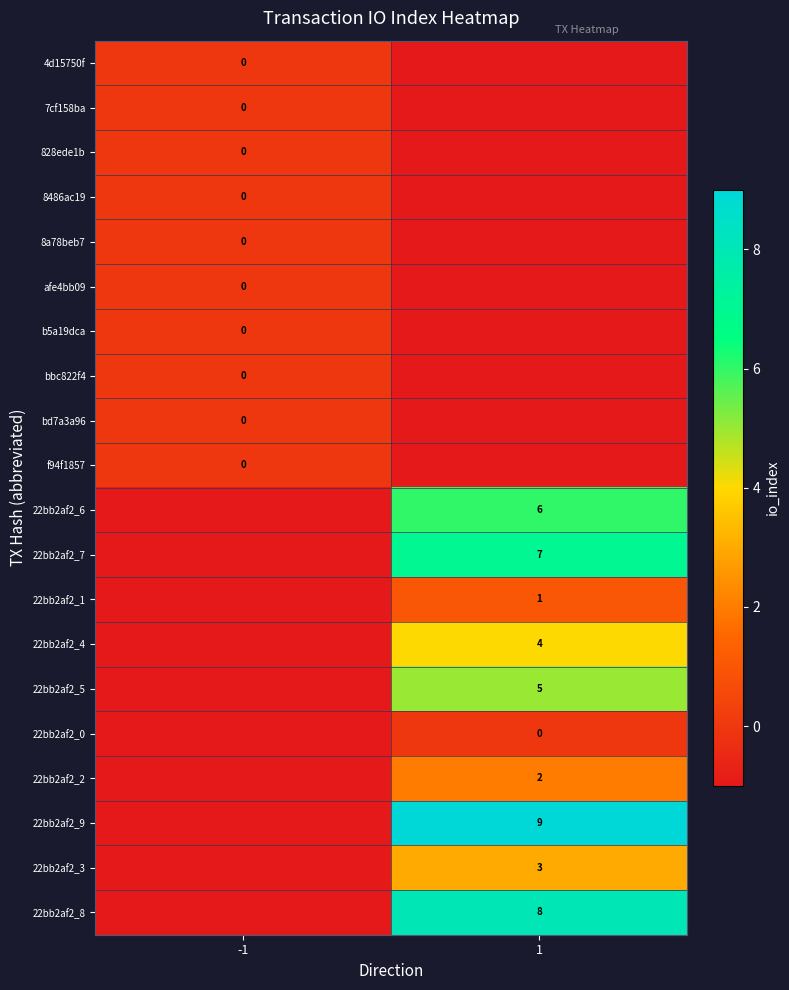

True or false: 22bb2af2_1 has a value of 1 at 1.

True